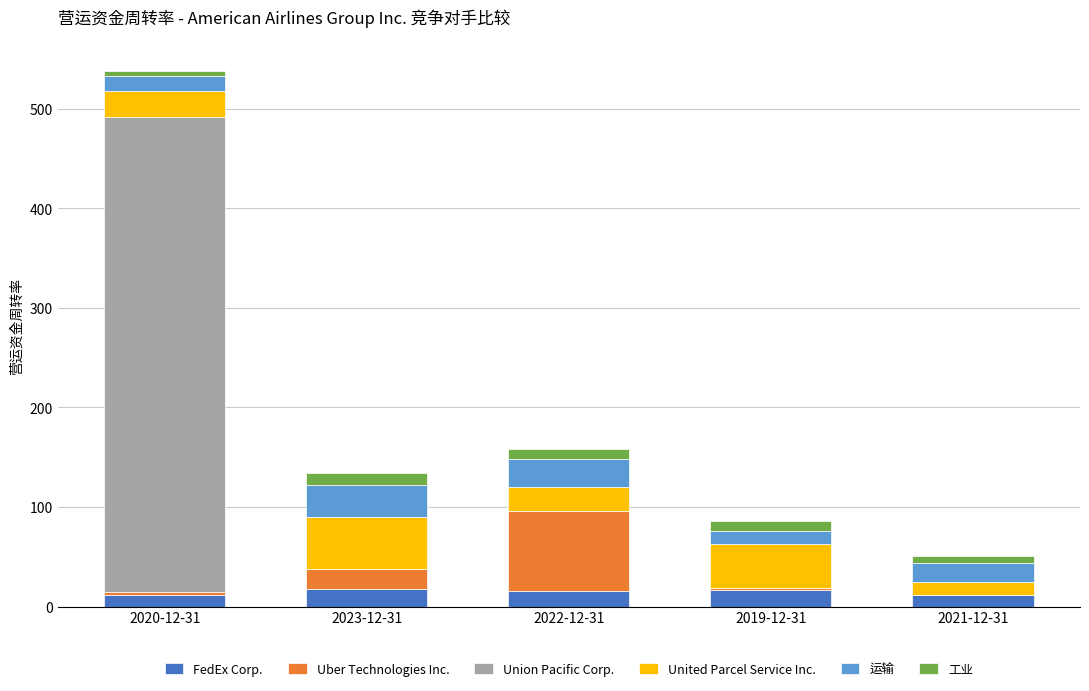

At which category is the sum across all series the highest?

2020-12-31